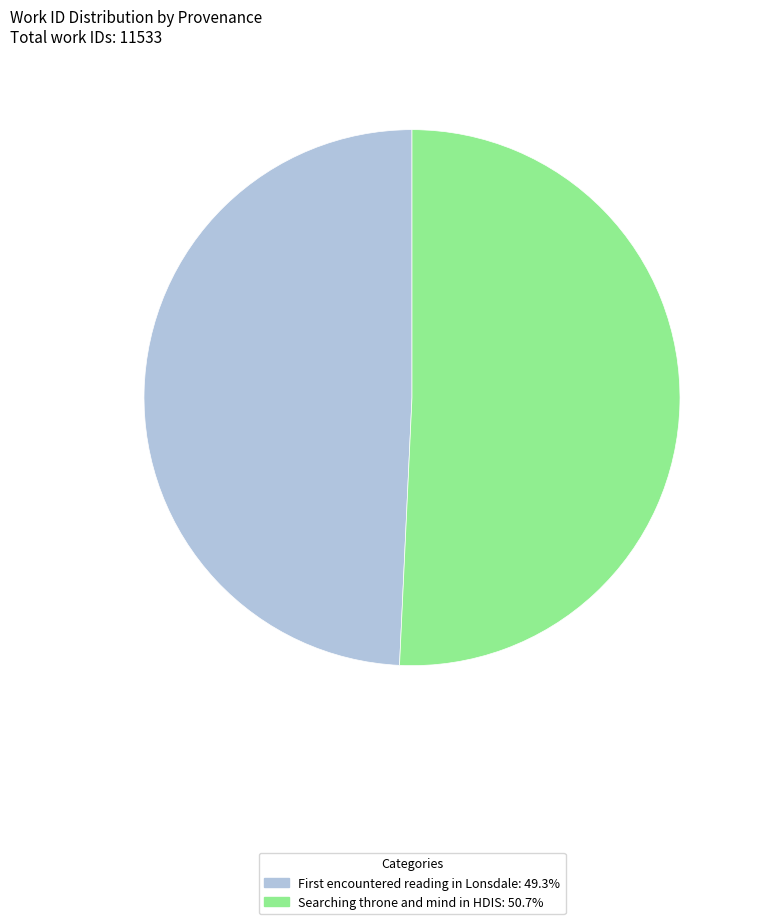

Which slice is the largest?

Searching throne and mind in HDIS